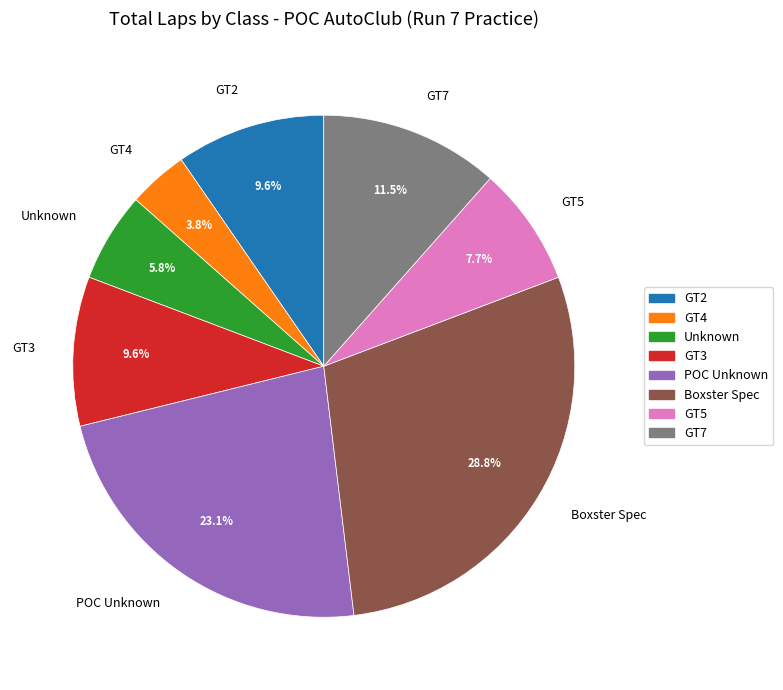

Does GT4 represent more than half of the total?

No